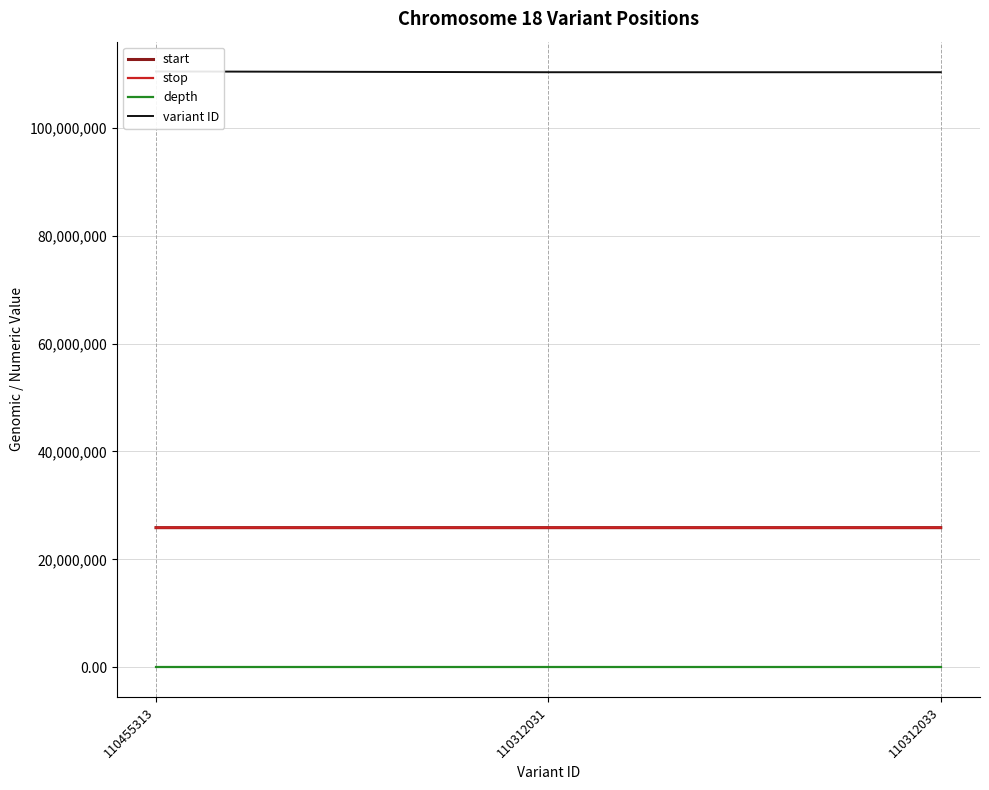

Is the value of stop at 110455313 greater than the value of depth at 110312031?

Yes